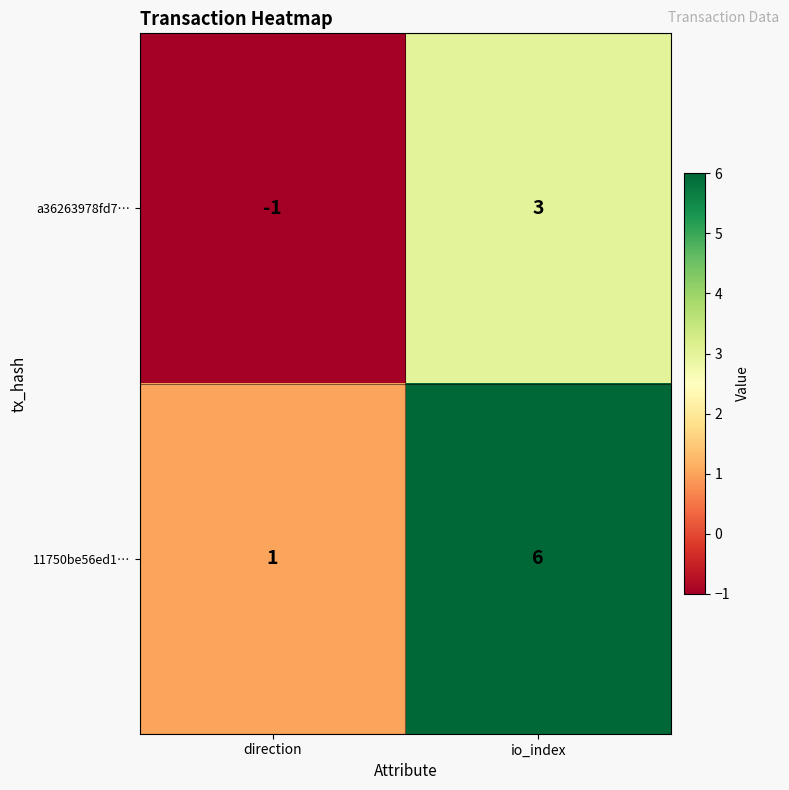

What is the sum of all 11750be56ed1… values?

7